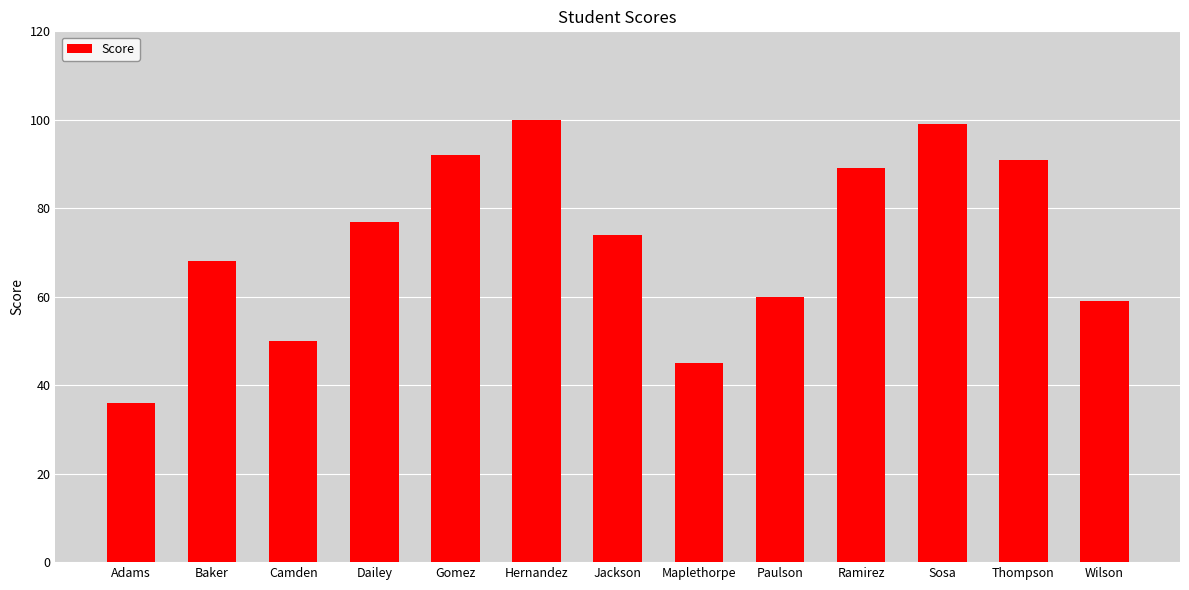

What is the difference between the values at Camden and Ramirez?

39